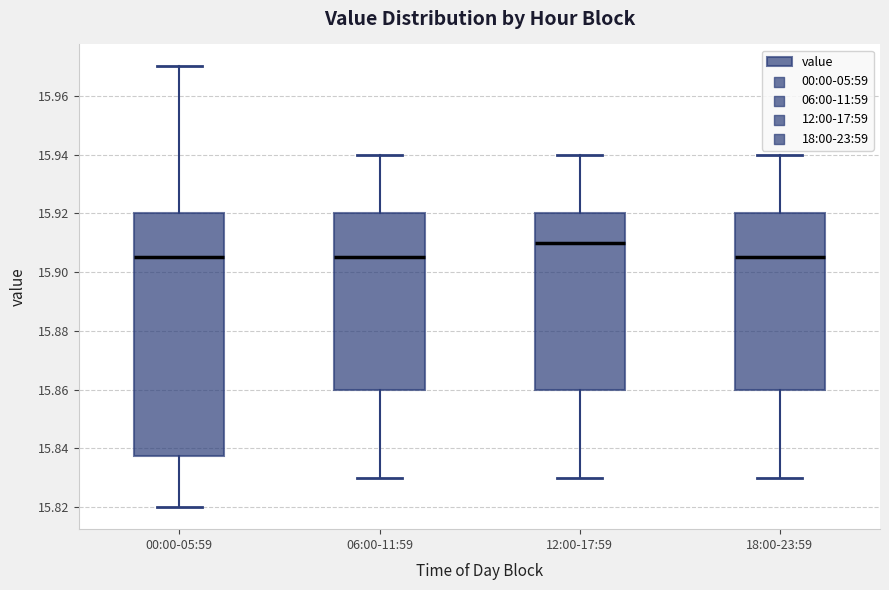

Which box's median line is the highest?

12:00-17:59